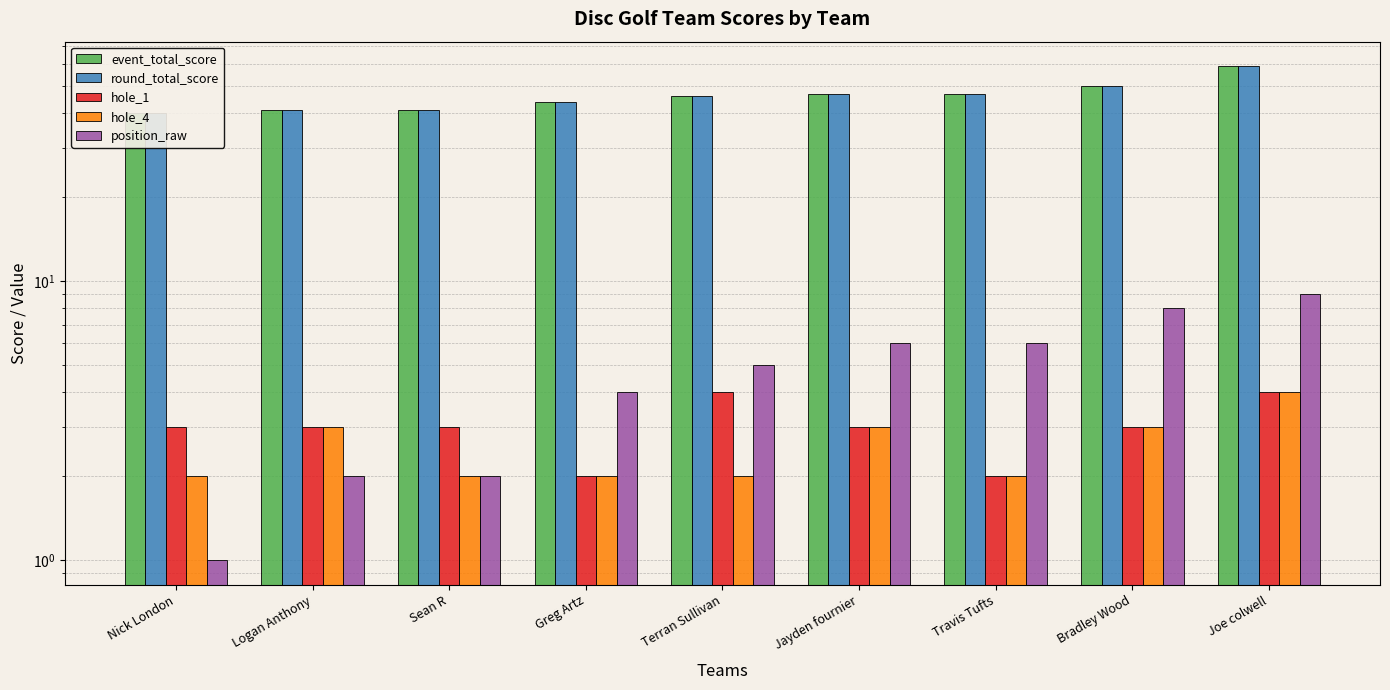

Which category has the highest value across all series?

Joe colwell